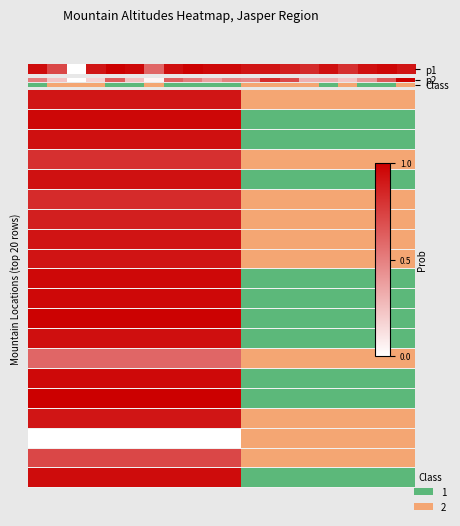

The chart shows a value of 1.6 at 3. True or false?

False